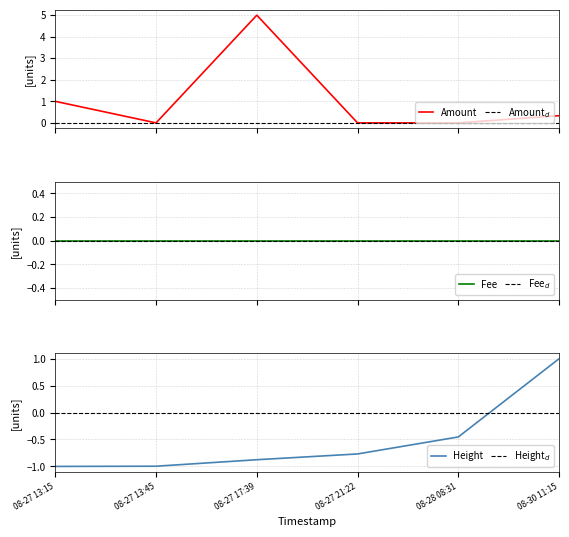

Where is Height nearest to the value 0?

08-28 08:31